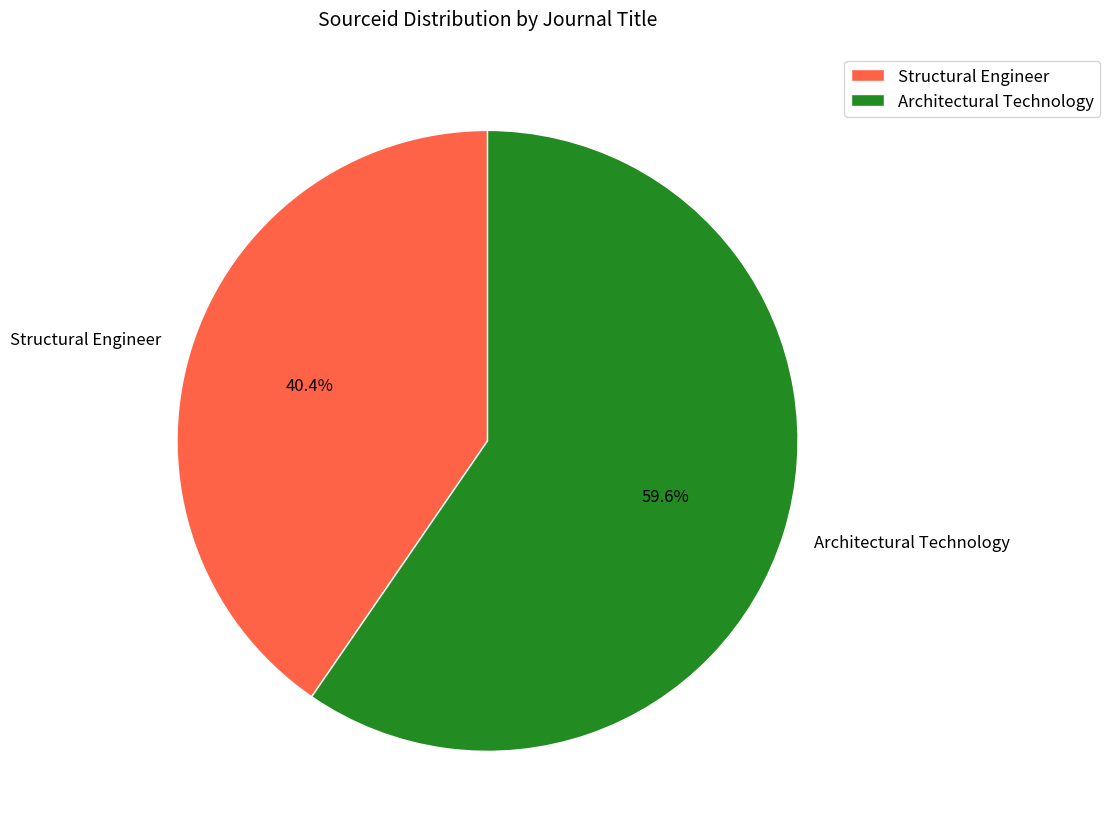

To the nearest percent, what is the combined percentage of Structural Engineer and Architectural Technology?

100%